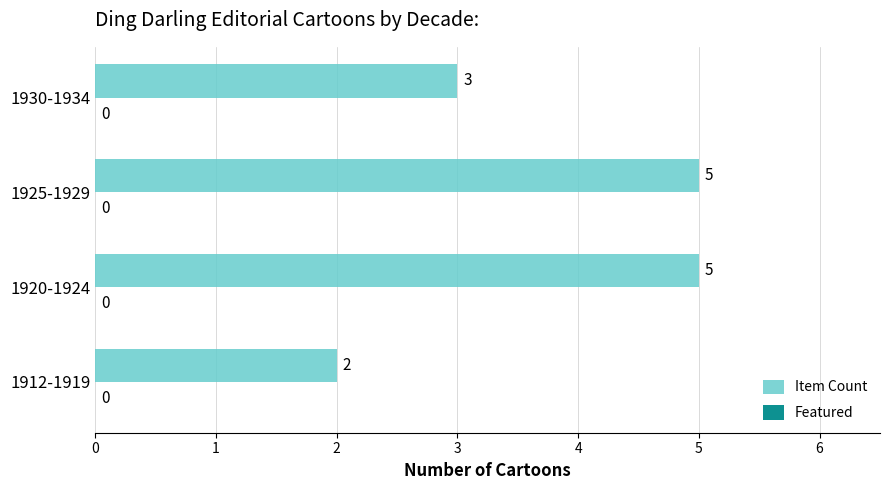

What is the change in value from 1912-1919 to 1930-1934?

+1